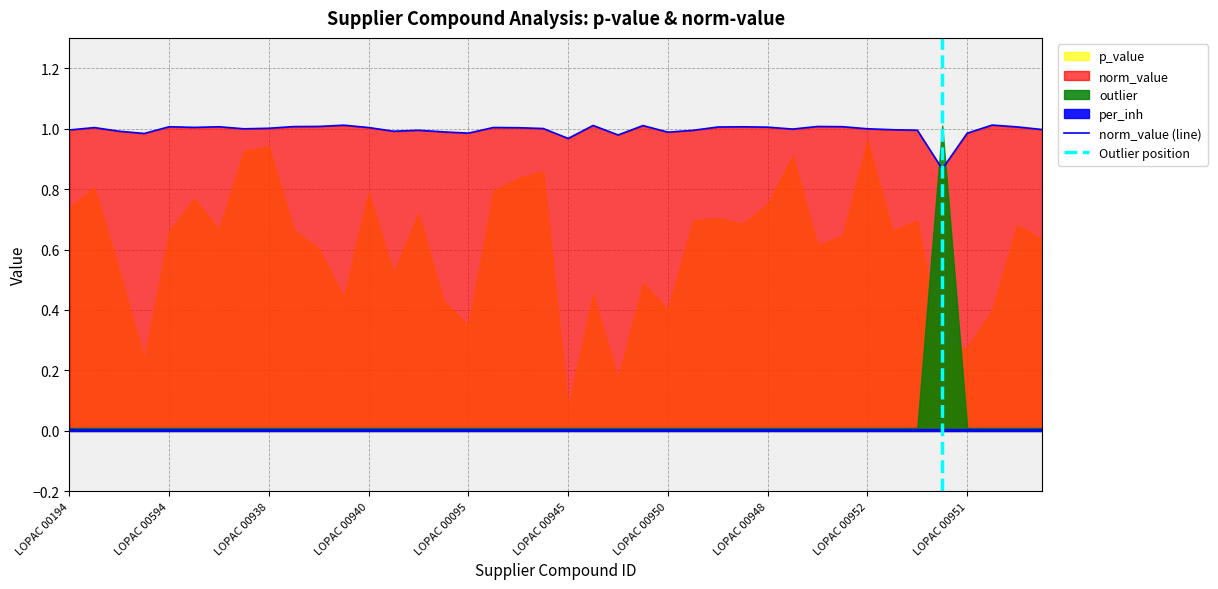

Which series has the widest spread of values?

outlier